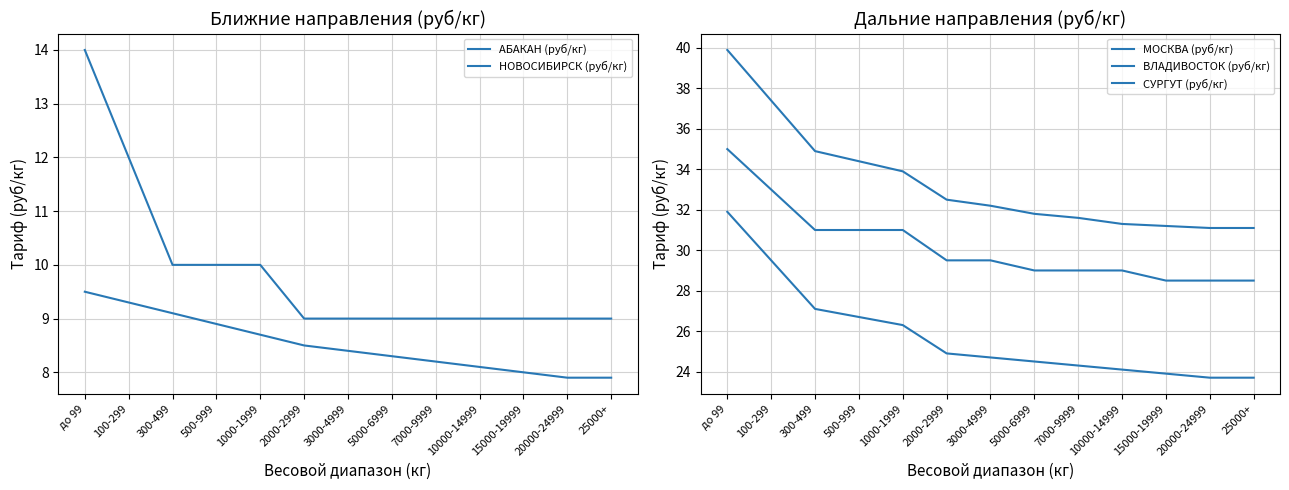

True or false: СУРГУТ (руб/кг) and НОВОСИБИРСК (руб/кг) cross at least once.

False